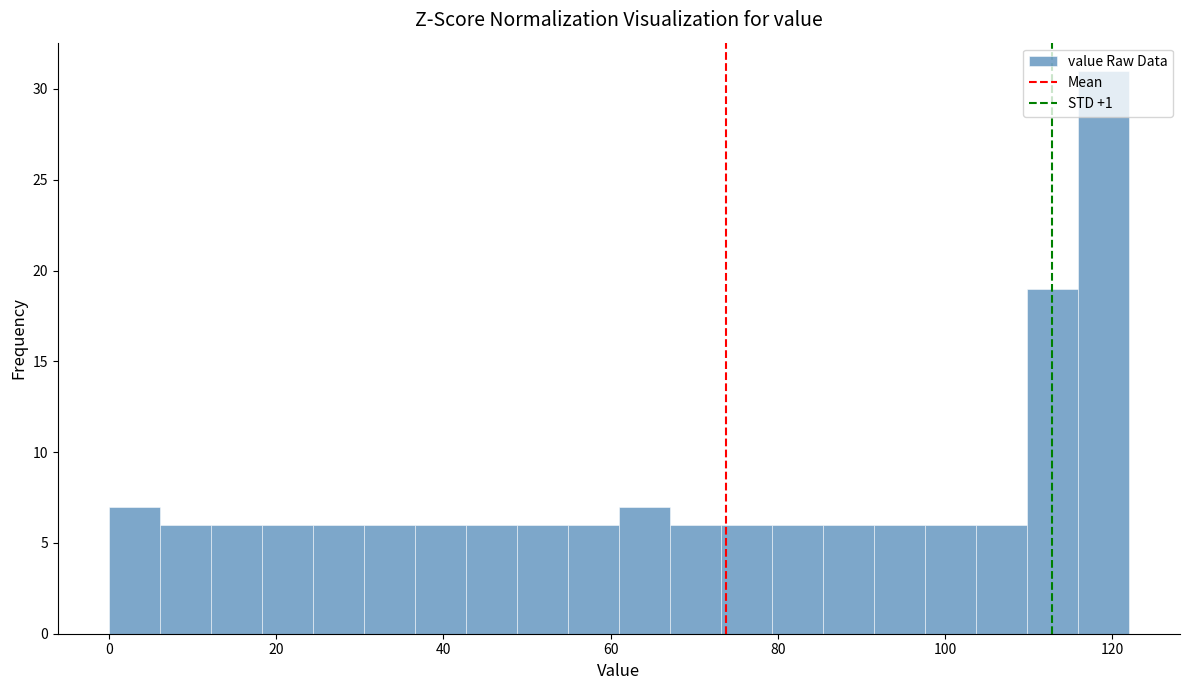

Around what value on the x-axis is the tallest bar? Give the approximate position of its centre, as read against the axis.

118